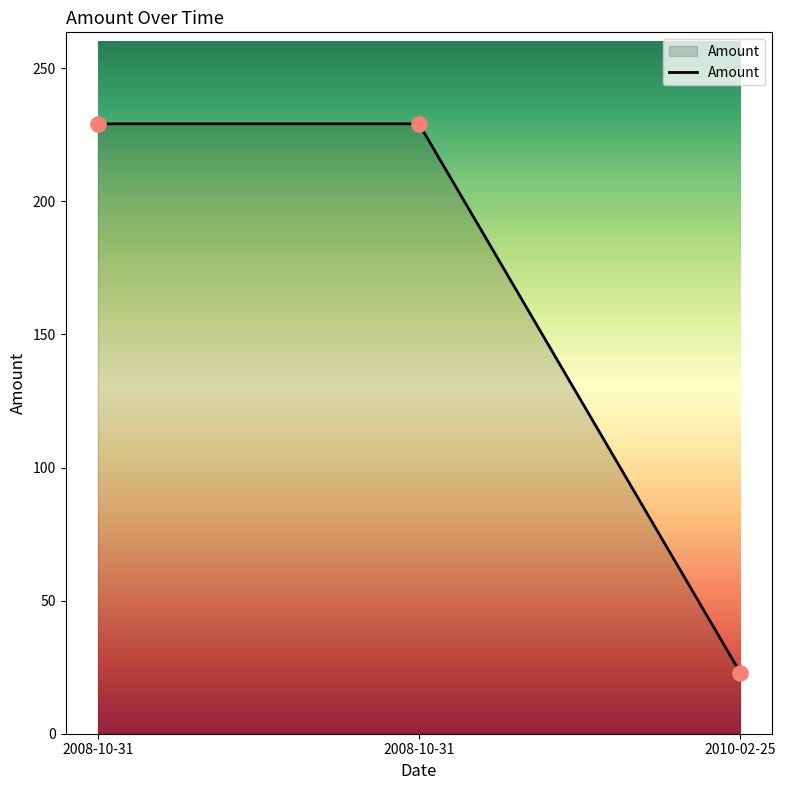

Which has a higher value, 2010-02-25 or 2008-10-31?

2008-10-31